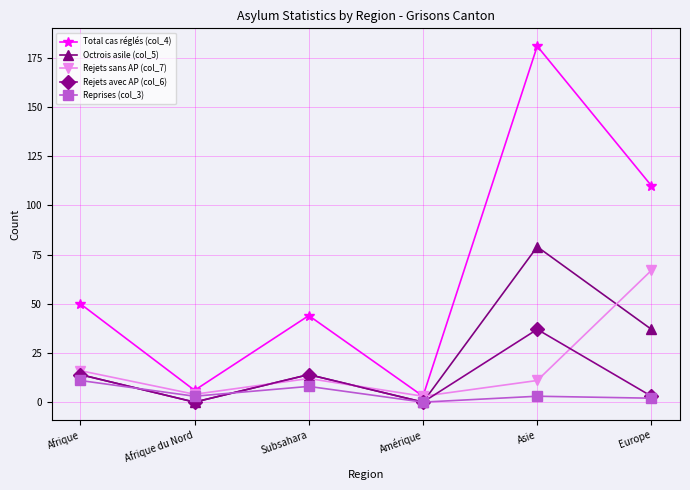

Which label corresponds to the largest value in the chart?

Asie